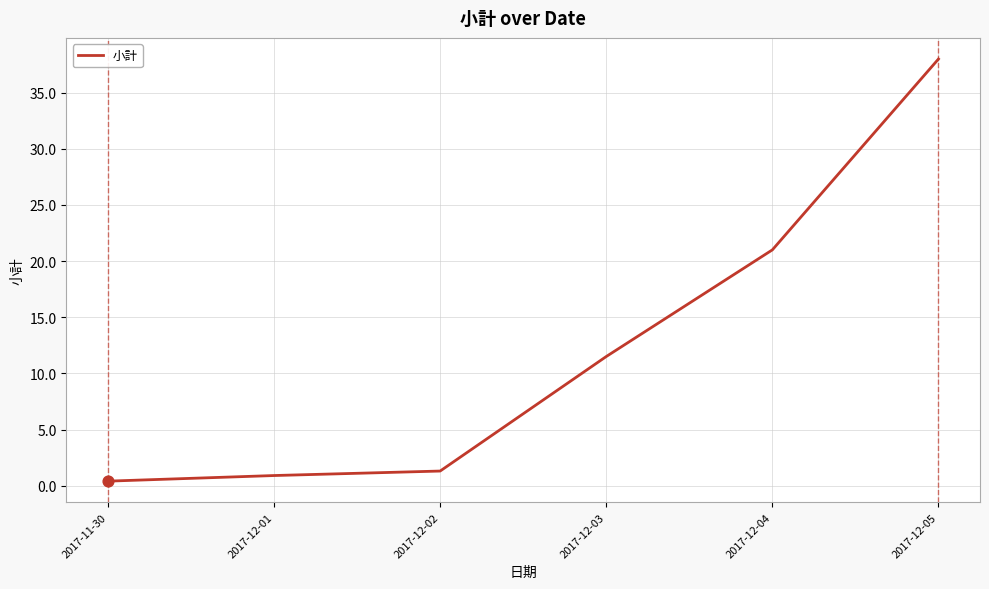

Approximately how many times larger is the value at 2017-12-02 compared to 2017-12-04?

0.1